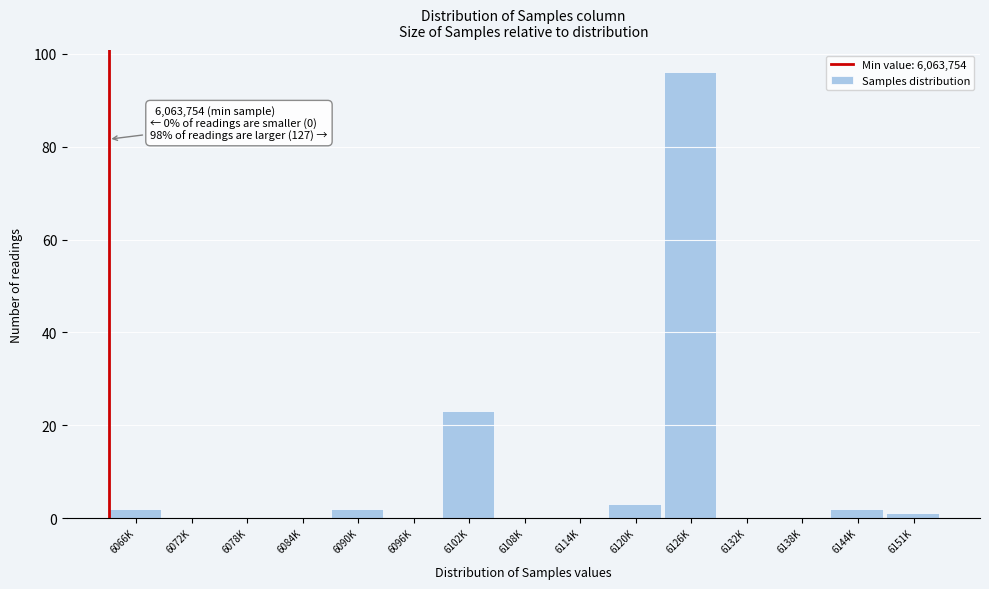

Reading left to right, transcribe all the data shown in this chart.

6066K=2	6072K=0	6078K=0	6084K=0	6090K=2	6096K=0	6102K=23	6108K=0	6114K=0	6120K=3	6126K=96	6132K=0	6138K=0	6144K=2	6151K=1